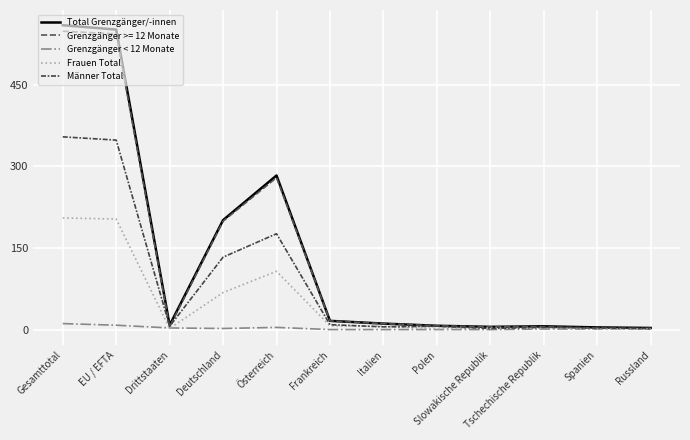

At which label does Frauen Total first exceed 6?

Gesamttotal